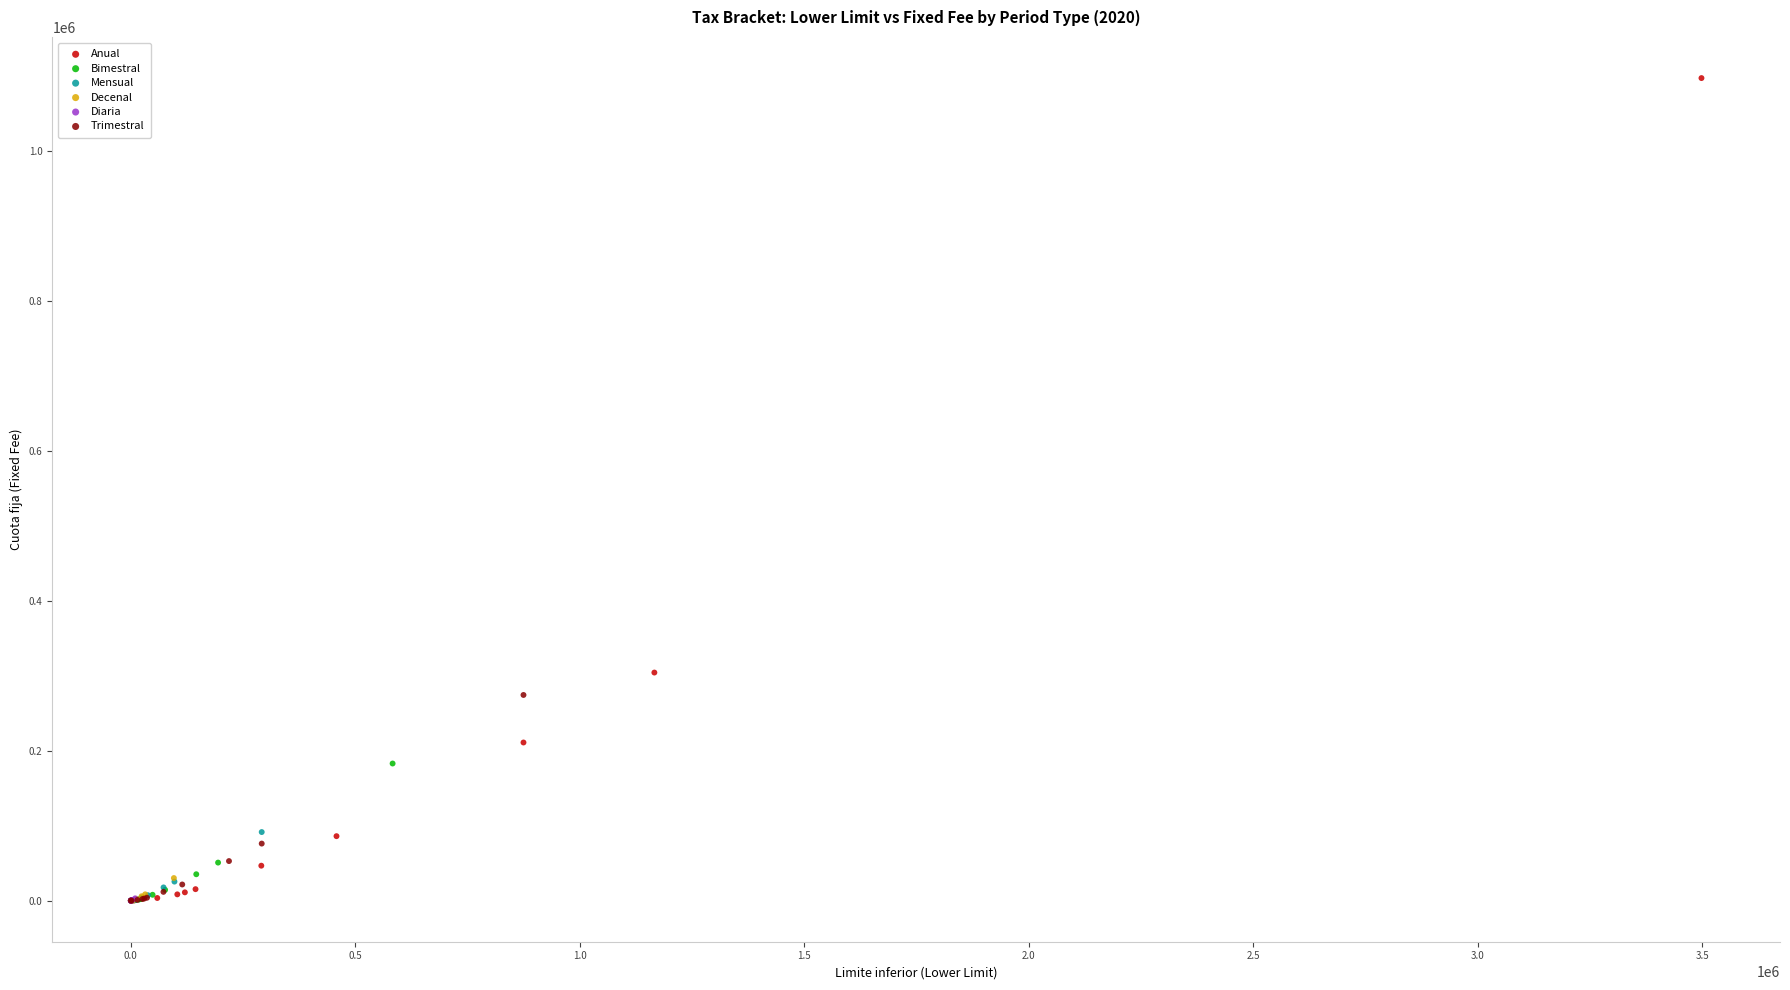

Which series has the widest spread of Y values?

Anual